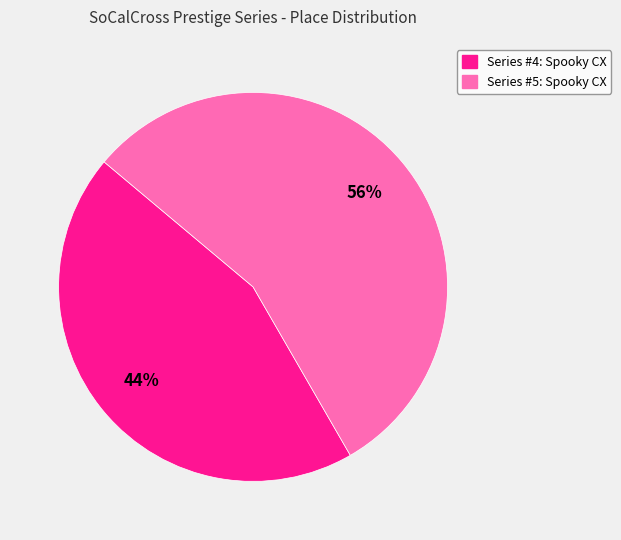

To the nearest percent, what is the average slice percentage?

50%